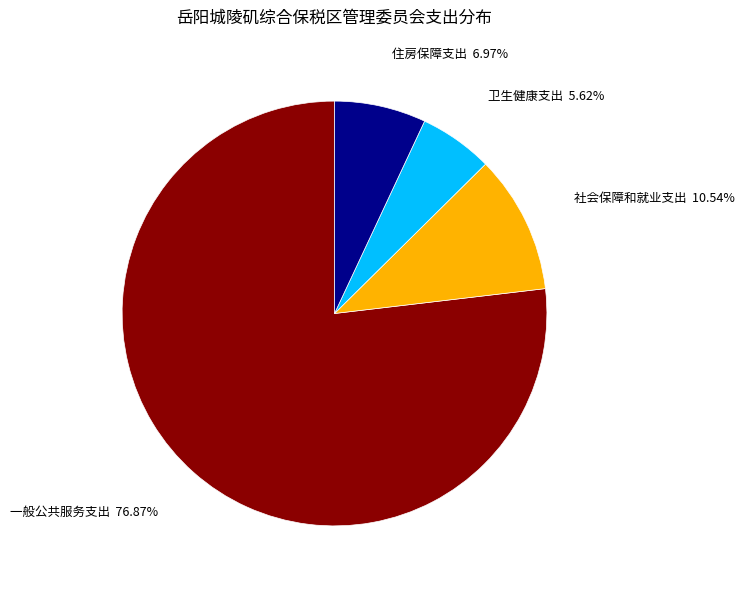

Rank the categories by value from lowest to highest.

卫生健康支出, 住房保障支出, 社会保障和就业支出, 一般公共服务支出